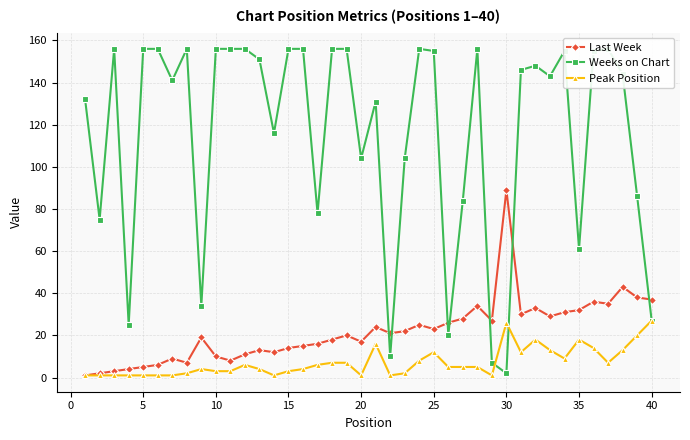

Reading left to right, extract all data points from this chart.

Last Week: 1	2	3	4	5	6	9	7	19	10	8	11	13	12	14	15	16	18	20	17	24	21	22	25	23	26	28	34	27	89	30	33	29	31	32	36	35	43	38	37
Weeks on Chart: 132	75	156	25	156	156	141	156	34	156	156	156	151	116	156	156	78	156	156	104	131	10	104	156	155	20	84	156	7	2	146	148	143	155	61	155	156	144	86	27
Peak Position: 1	1	1	1	1	1	1	2	4	3	3	6	4	1	3	4	6	7	7	1	16	1	2	8	12	5	5	5	1	26	12	18	13	9	18	14	7	13	20	27